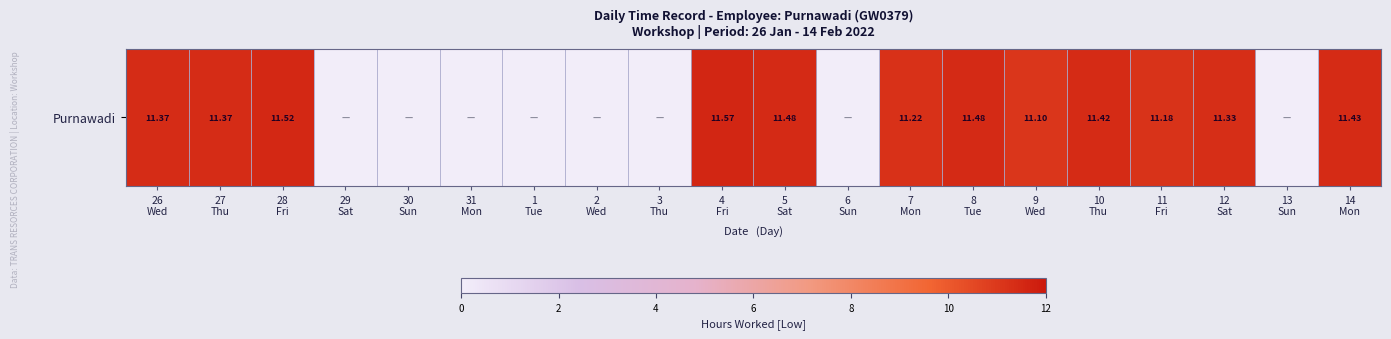

How many values are above zero?

12